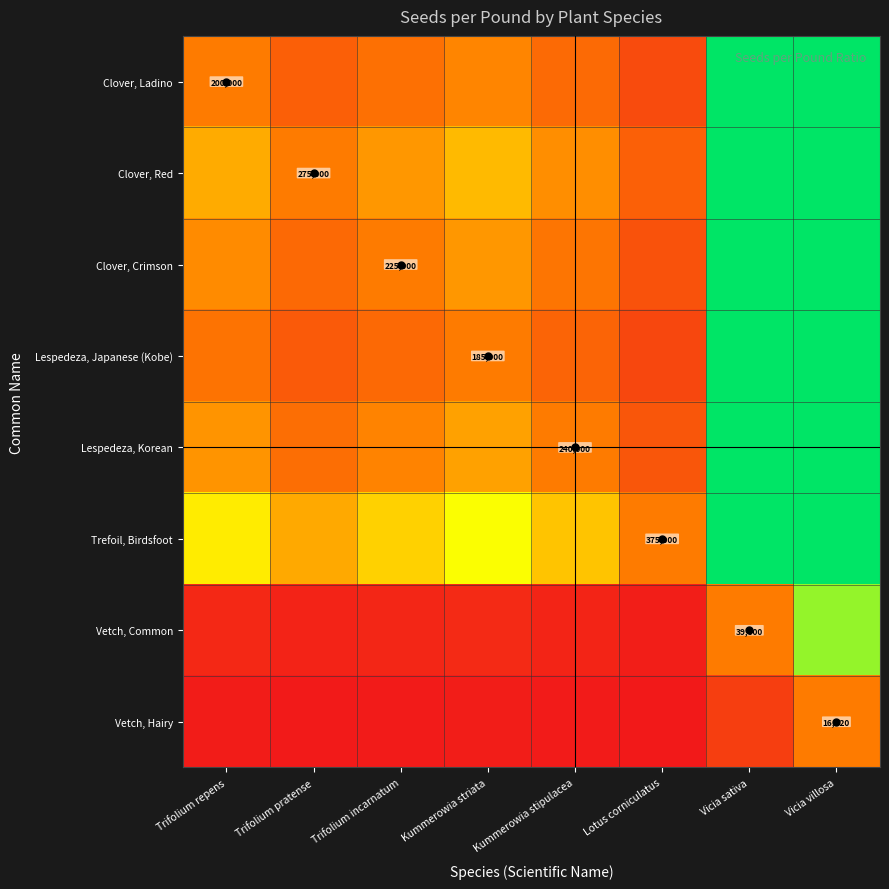

How many data points does each series have?

8